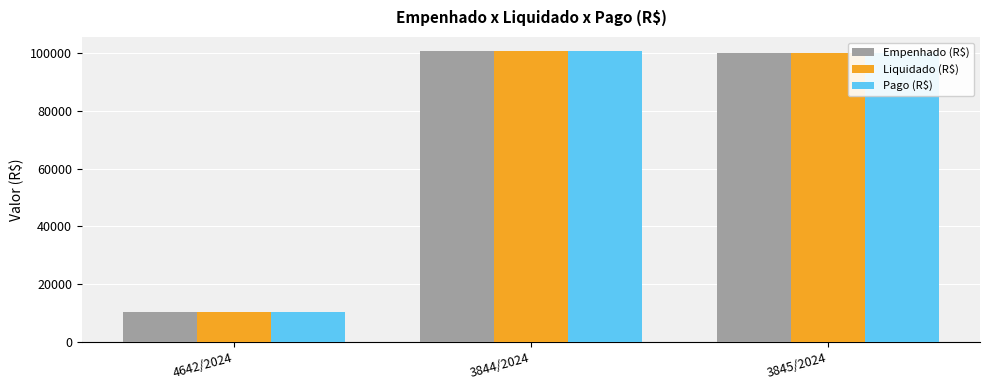

What is the sum of all Pago (R$) values?

210900